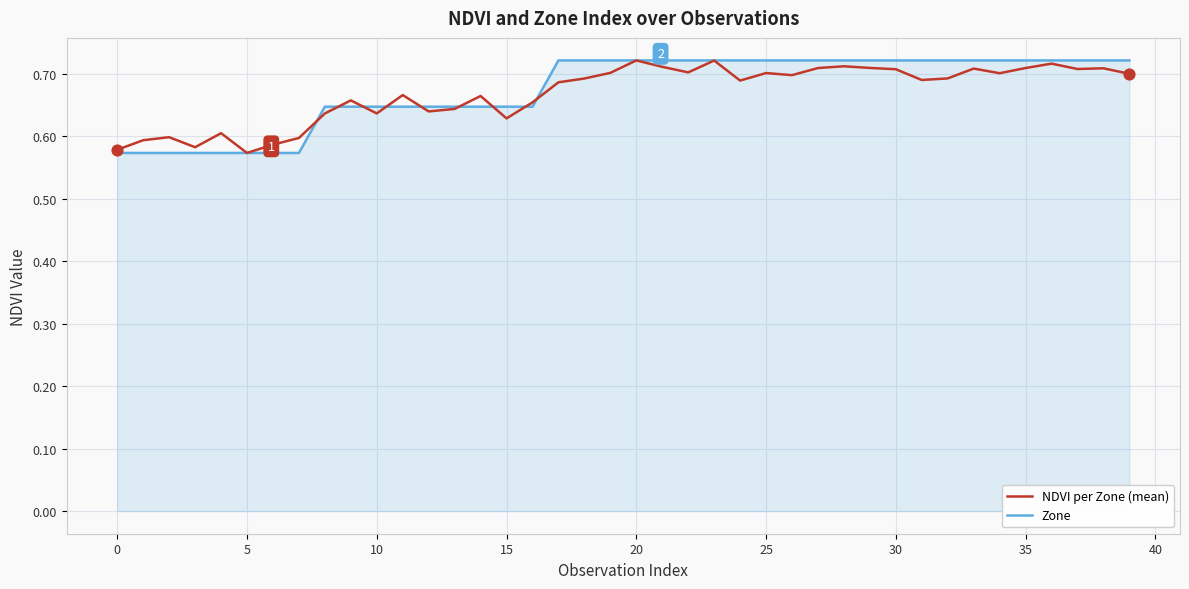

Which series has the largest total across all categories?

Zone